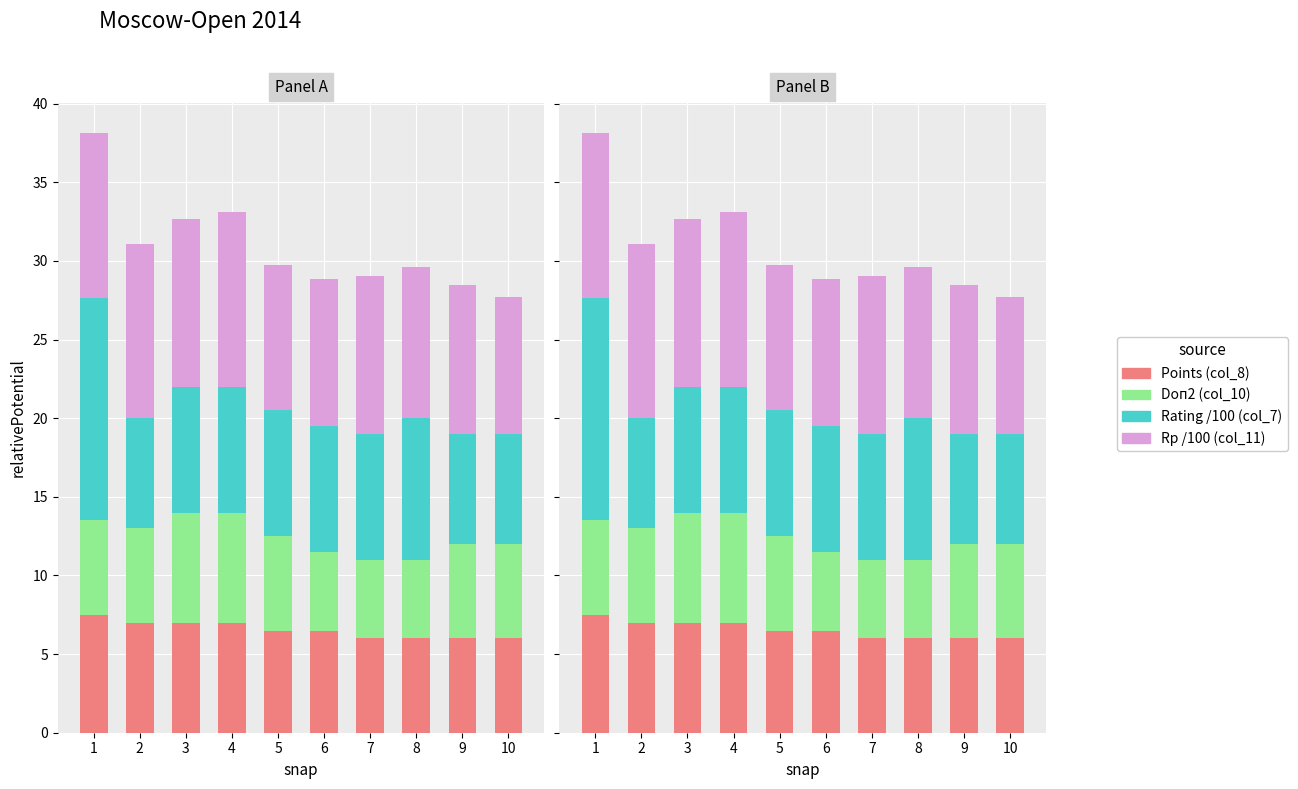

How many bars are there in each group?

4